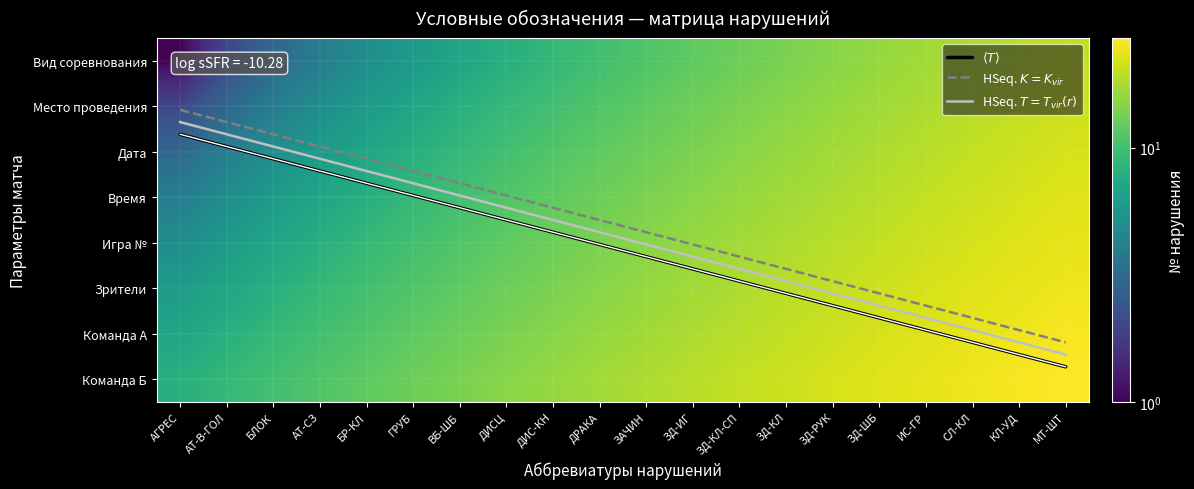

Is the value of Вид соревнования at ЗД-КЛ-СП greater than the value of Зрители at ЗД-РУК?

No